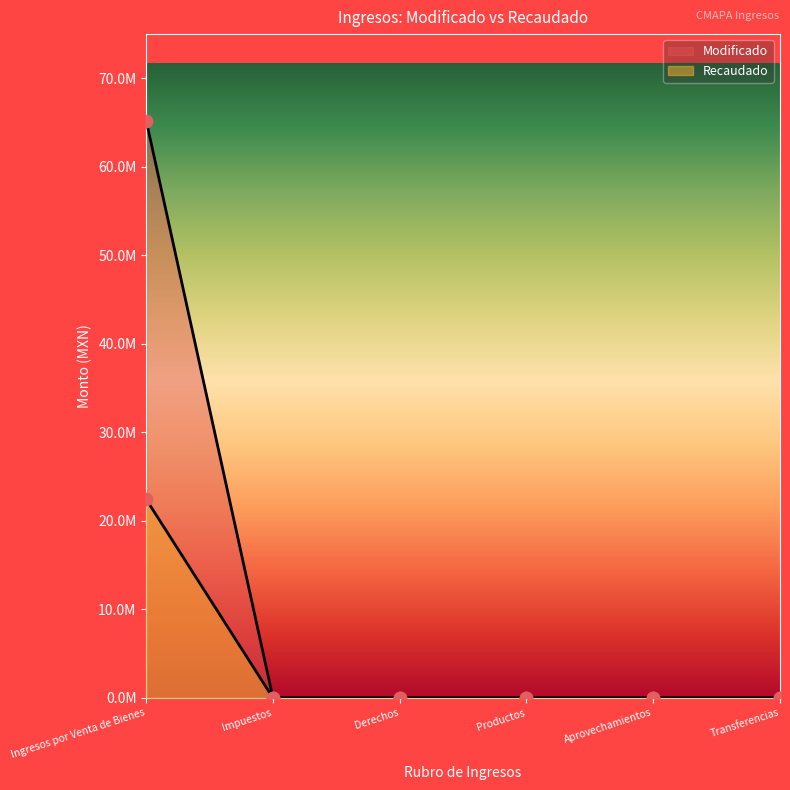

Which series reaches the maximum Y coordinate?

Modificado